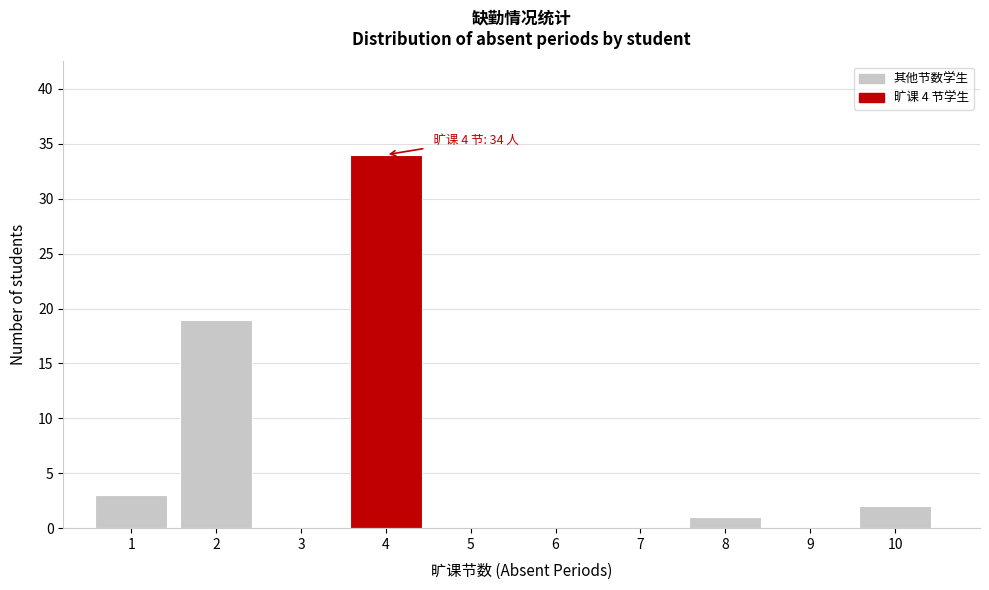

Reading right to left, list all the values displayed in this chart.

10=2	9=0	8=1	7=0	6=0	5=0	4=34	3=0	2=19	1=3